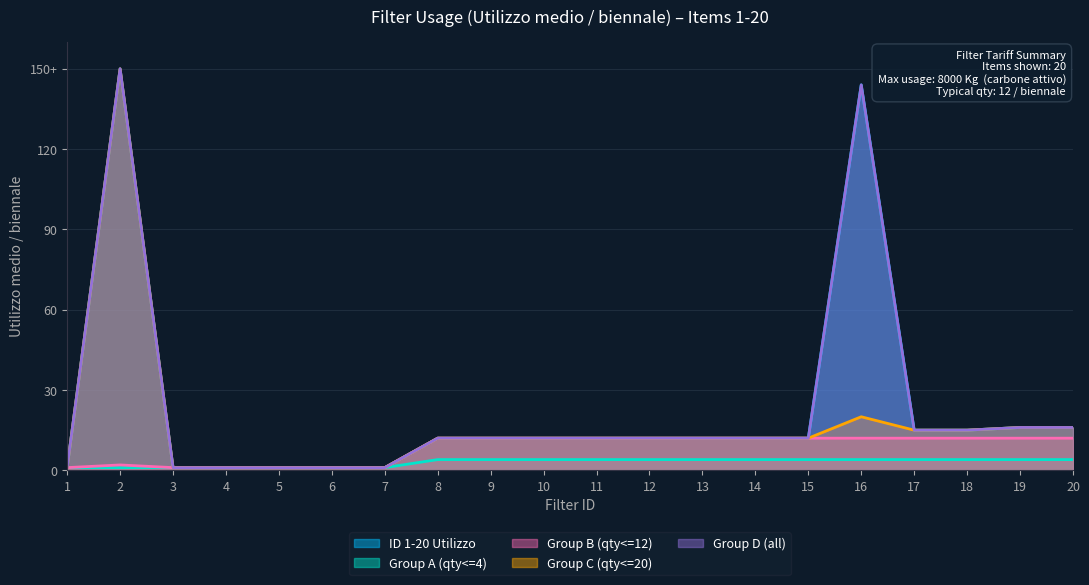

True or false: ID 1-20 Utilizzo and Group B (qty<=12) intersect in this chart.

False